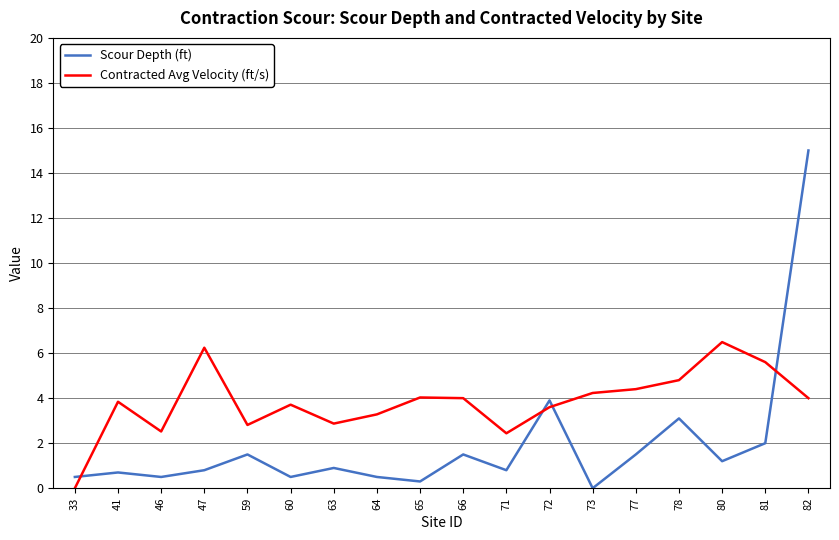

Which series has the widest spread of values?

Scour Depth (ft)